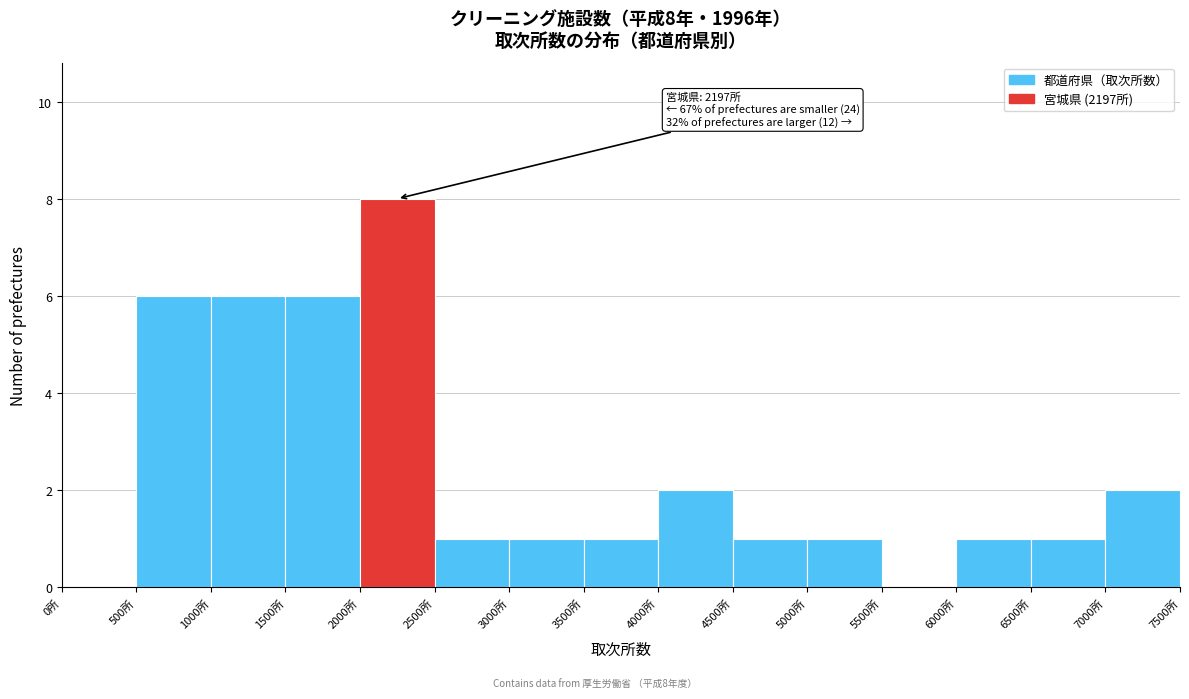

Over which range of the x-axis is the bar tallest?

2000 to 2500